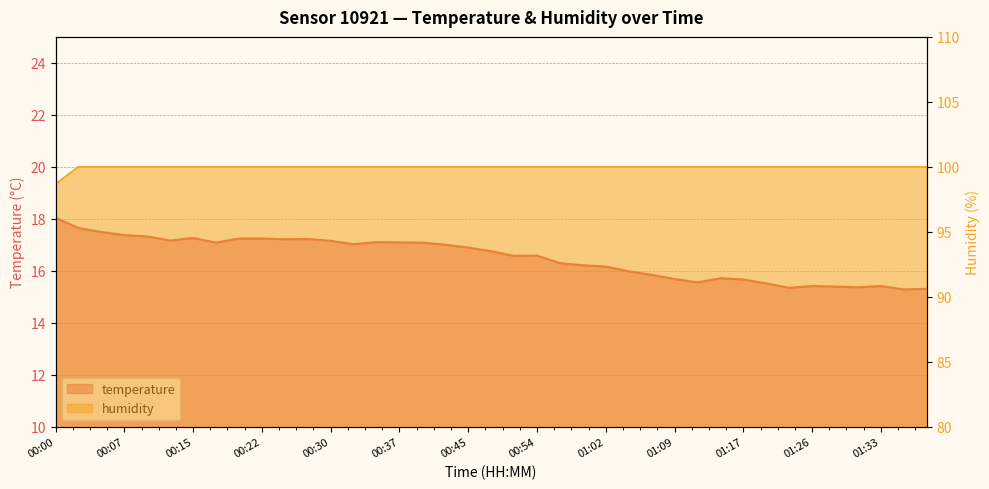

How many lines are shown in the chart?

2